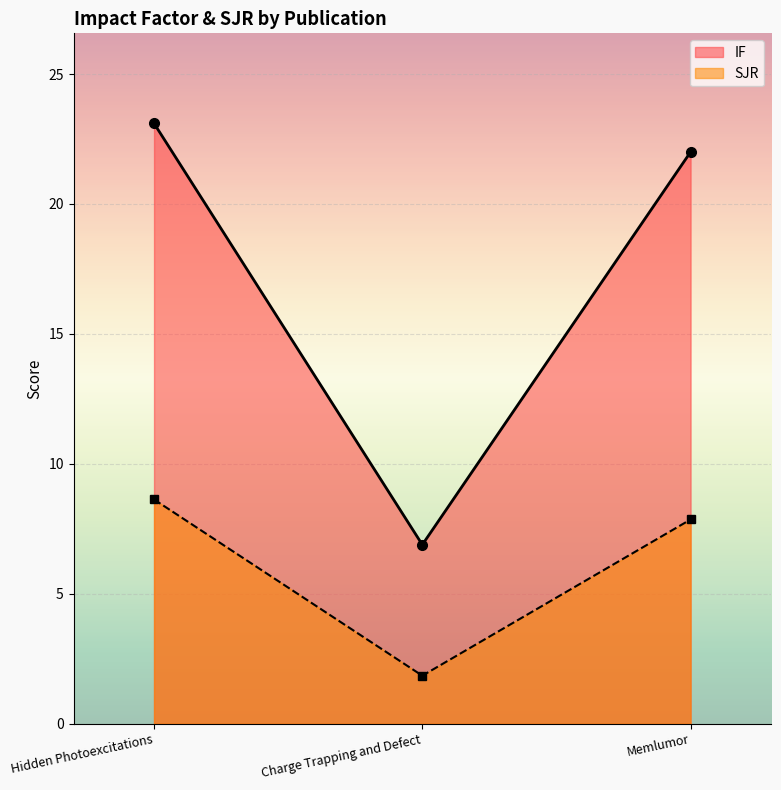

Which has a higher value, Memlumor or Hidden Photoexcitations?

Hidden Photoexcitations